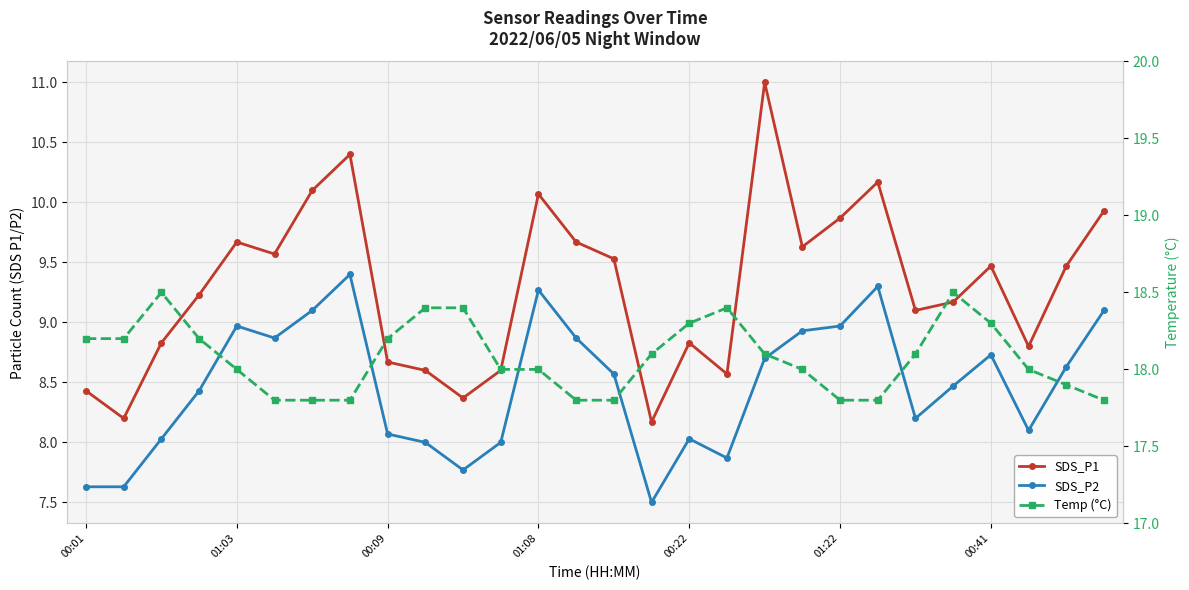

The value of SDS_P2 at 27 is 3.2. True or false?

False